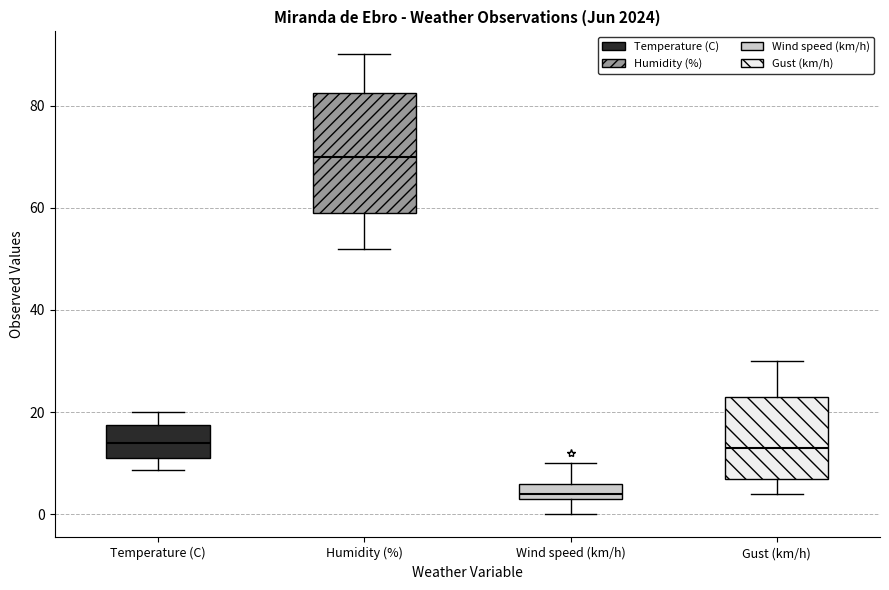

Reading left to right, transcribe this box plot: for each box, give where its median line is, the range the box spans, and where its two whiskers end, as read against the y-axis. The values are not printed on the chart, so give them approximately, as read against the axis.

Temperature (C): median 14, box 12 to 18, whiskers 8 to 20
Humidity (%): median 70, box 60 to 82, whiskers 52 to 90
Wind speed (km/h): median 4 (just above the box's lower edge), box 4 to 6, whiskers 0 to 10
Gust (km/h): median 14, box 8 to 24, whiskers 4 to 30